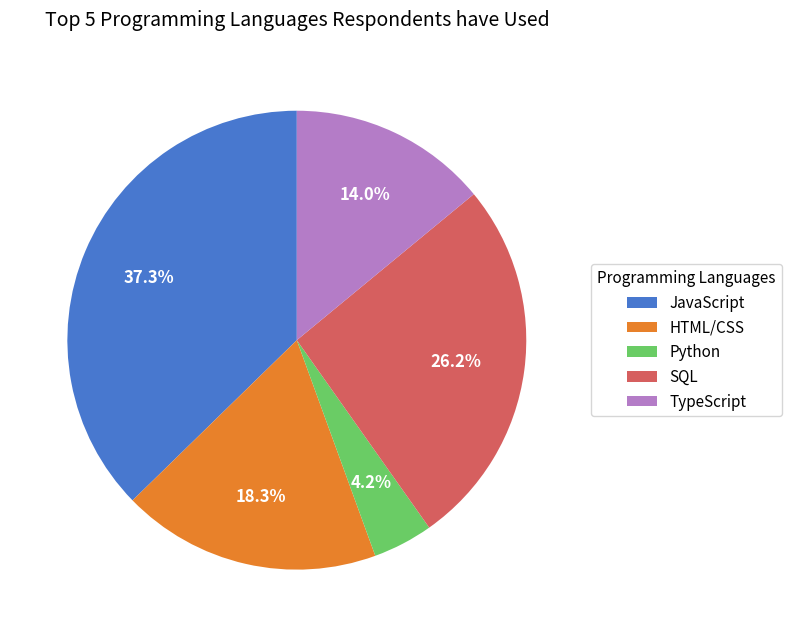

Count the number of slices in the pie.

5